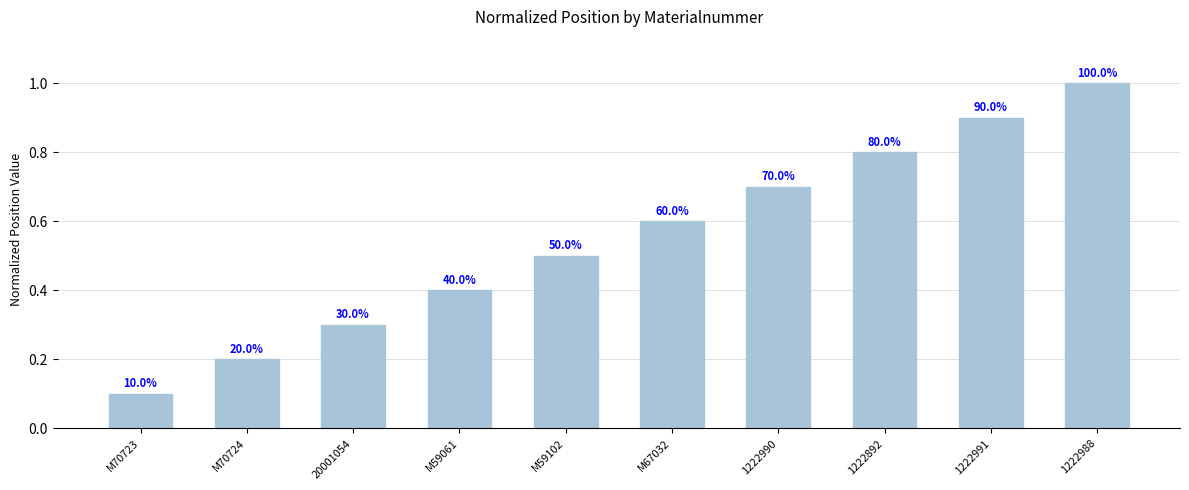

Approximately how many times larger is the value at 1222892 compared to 1222988?

0.8